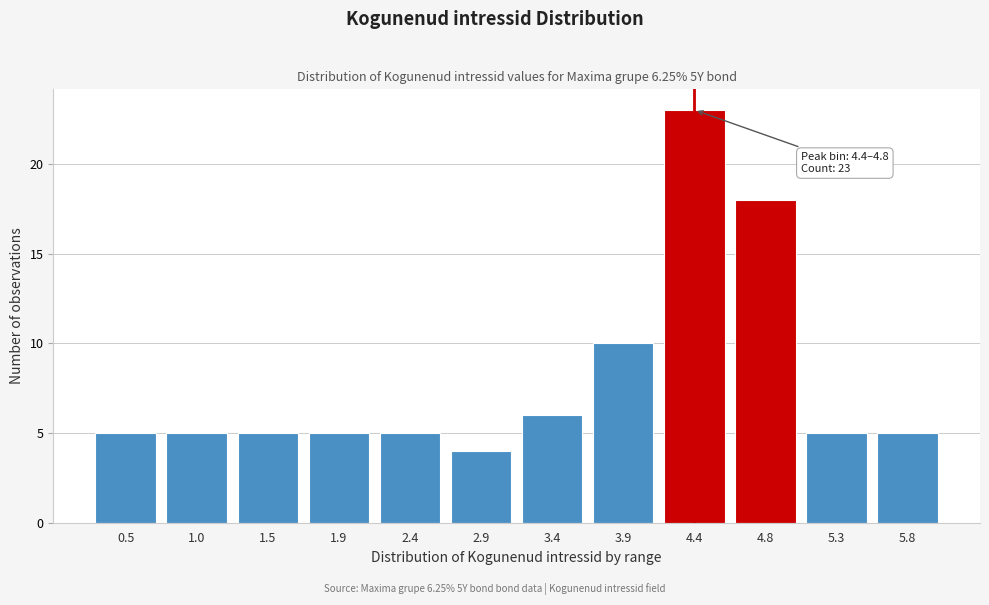

Reading left to right, what are all the values shown in this chart?

0.5=5	1.0=5	1.5=5	1.9=5	2.4=5	2.9=4	3.4=6	3.9=10	4.4=23	4.8=18	5.3=5	5.8=5